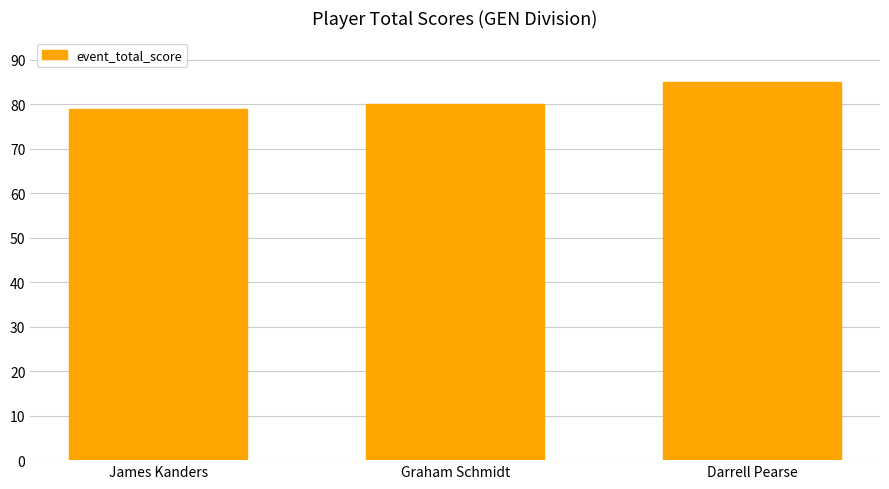

What value does the data have at Graham Schmidt?

80